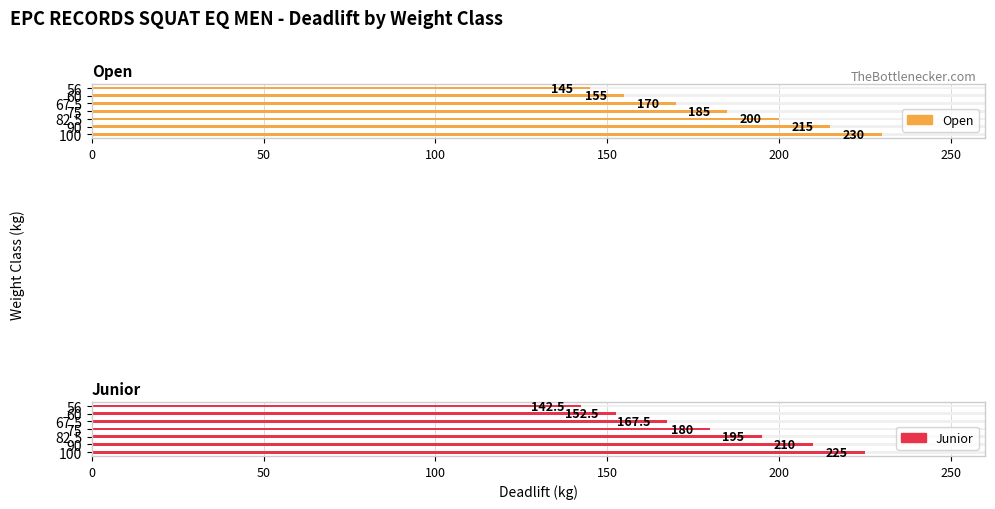

The value of Open at 90 is 94.2. True or false?

False